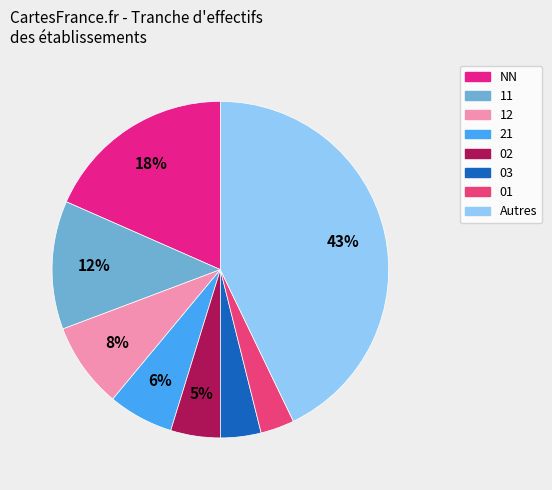

How many segments does this pie chart have?

8